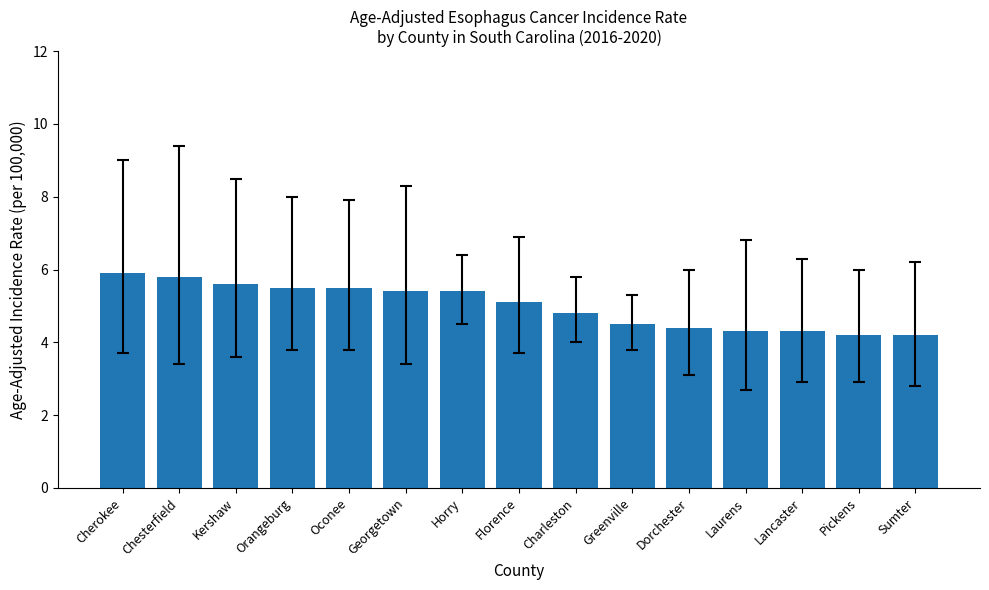

What is the change in value from Horry to Greenville?

-0.9